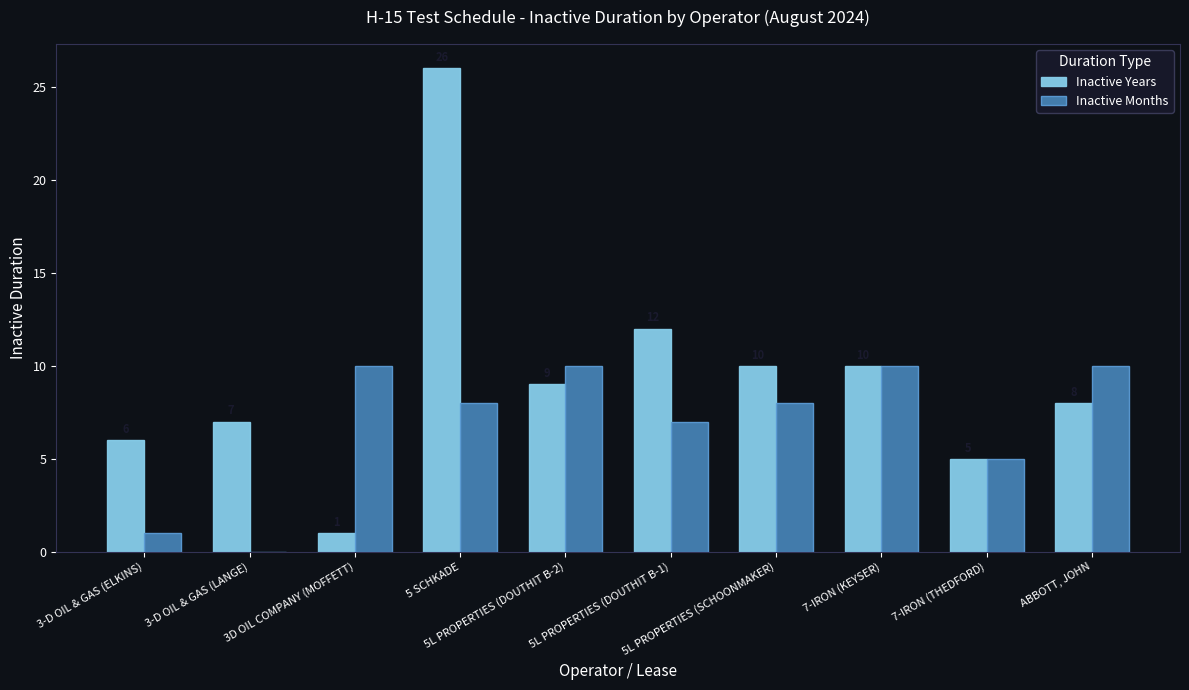

What is the sum of the Inactive Years values at 5L PROPERTIES (DOUTHIT B-2) and 5L PROPERTIES (SCHOONMAKER)?

19